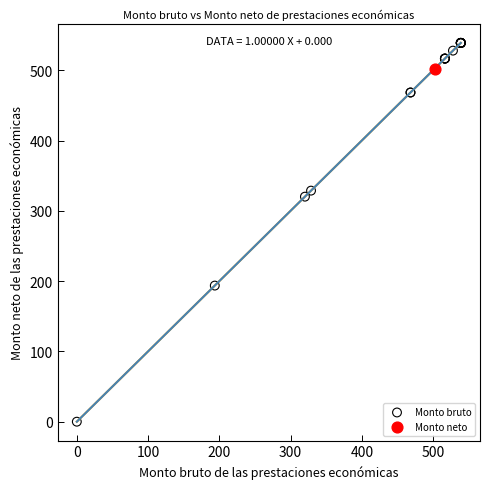

What are all the series names shown in the legend?

Monto bruto, Monto neto